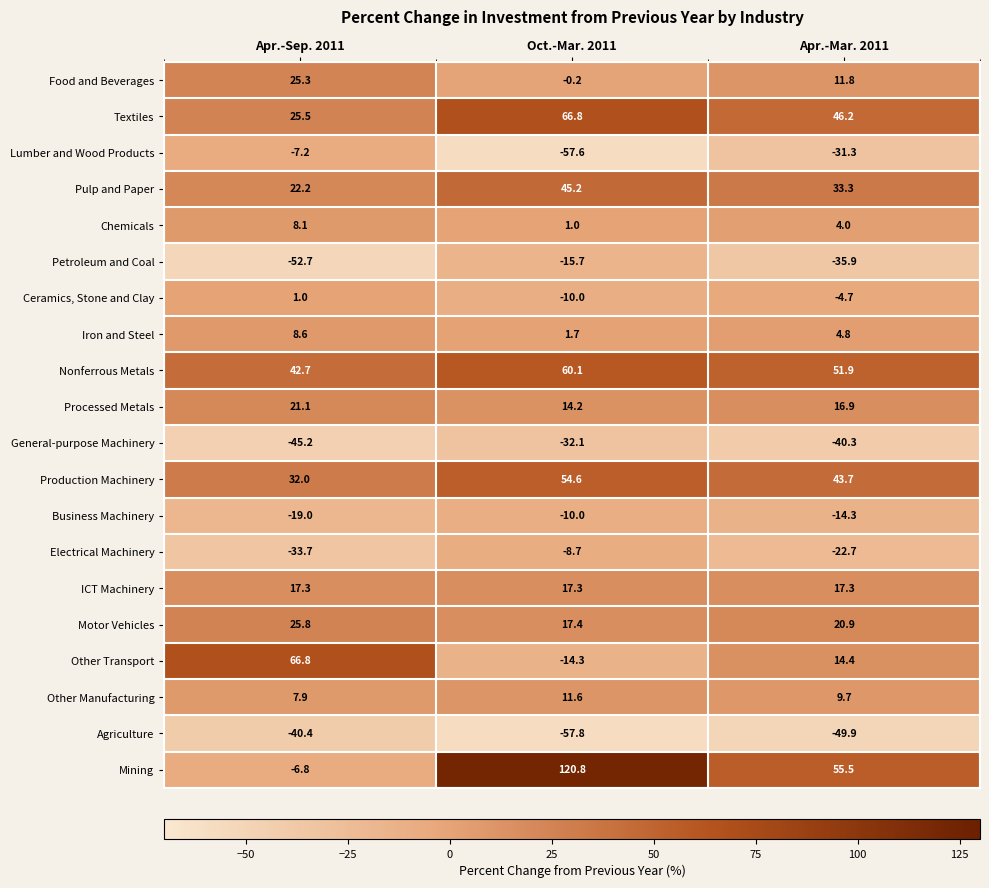

Which series has the largest total across all categories?

Mining